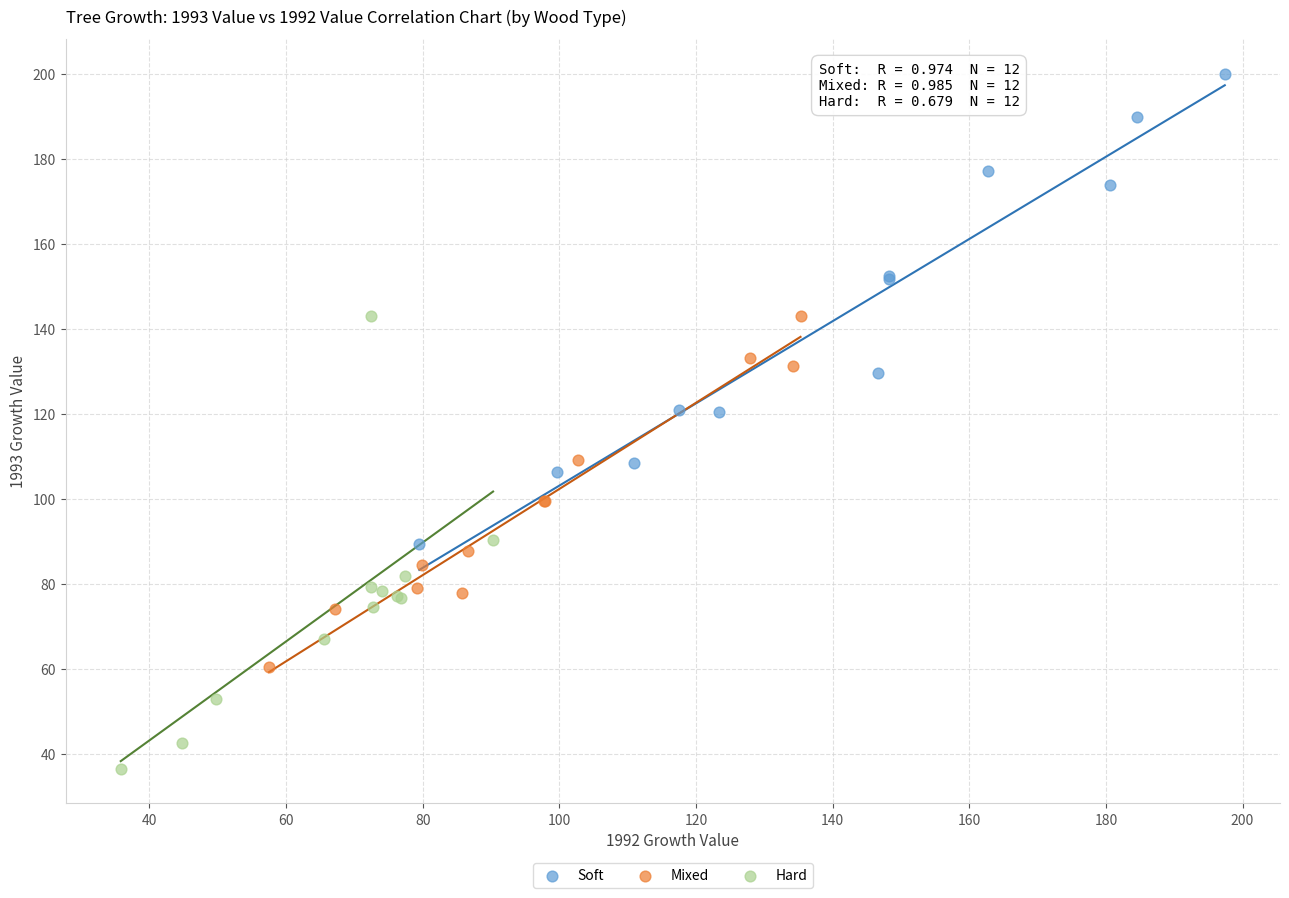

Which series contains the lowest Y value?

Hard